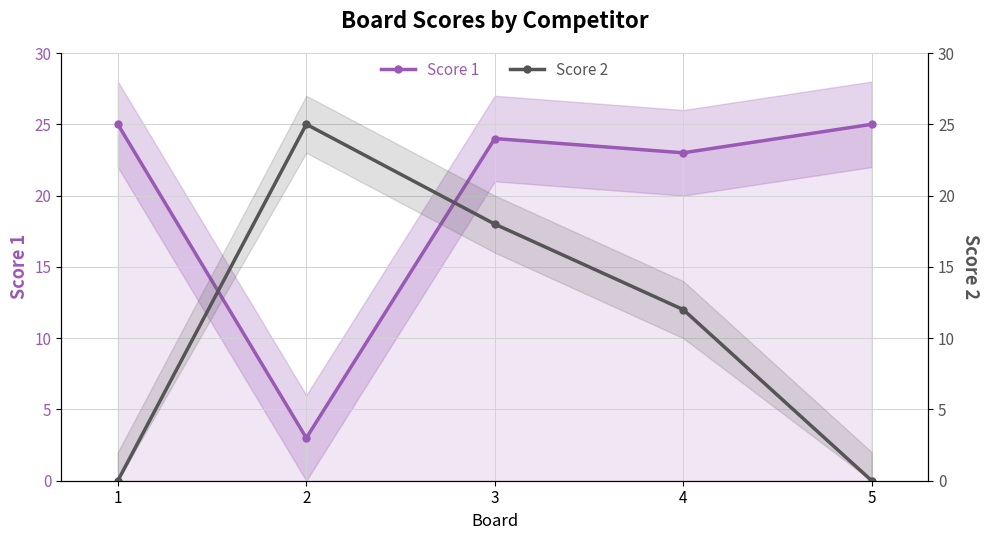

Rank the series by their maximum value, from lowest to highest.

Score 1, Score 2